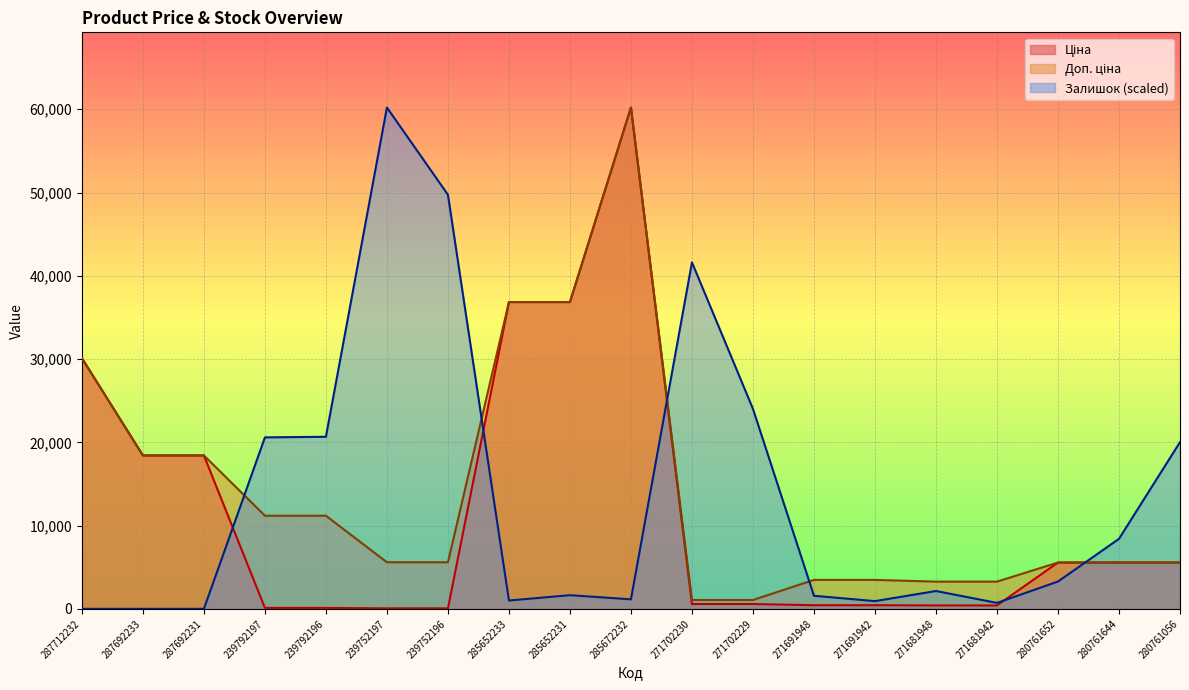

True or false: Доп. ціна has a value of 11182.0 at 239792197.

True